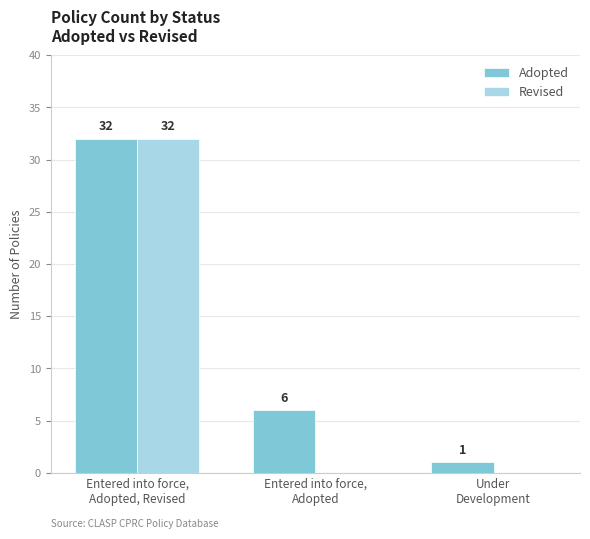

Reading right to left, list all the values displayed in this chart.

Adopted: 1	6	32
Revised: 0	0	32